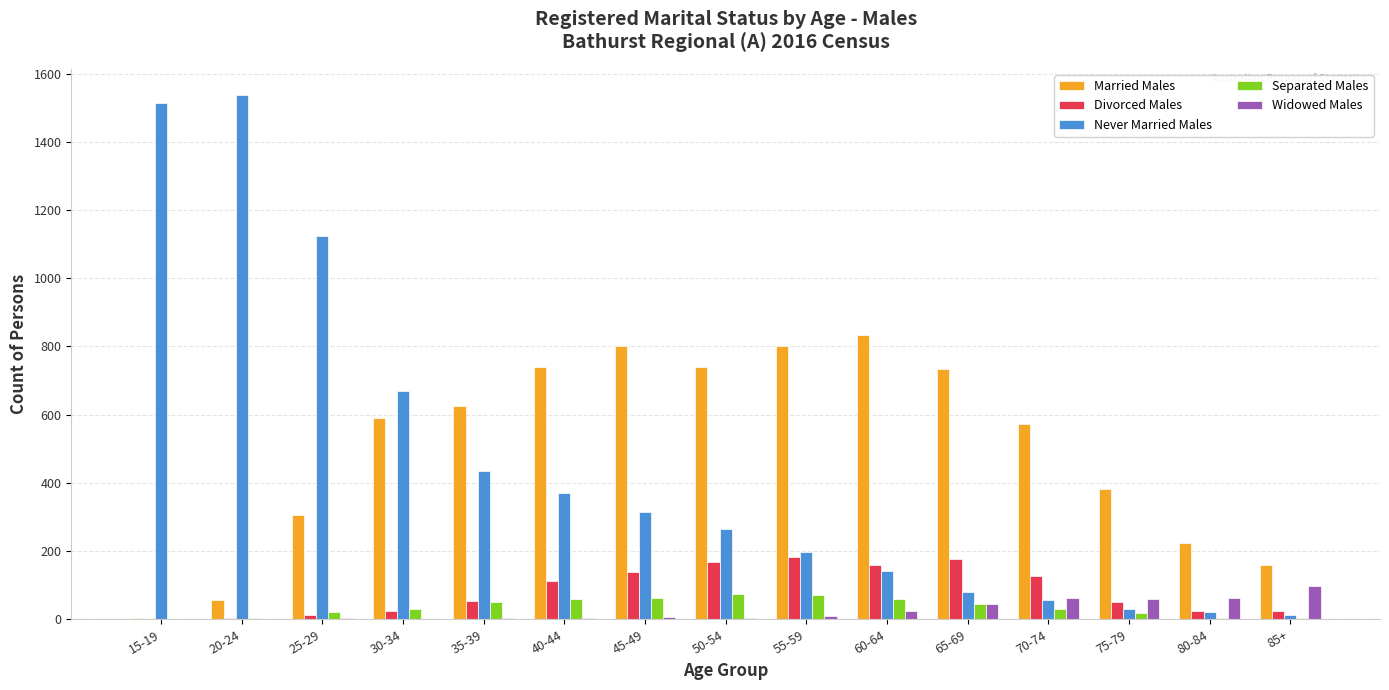

Which series changed the most between 25-29 and 60-64?

Never Married Males